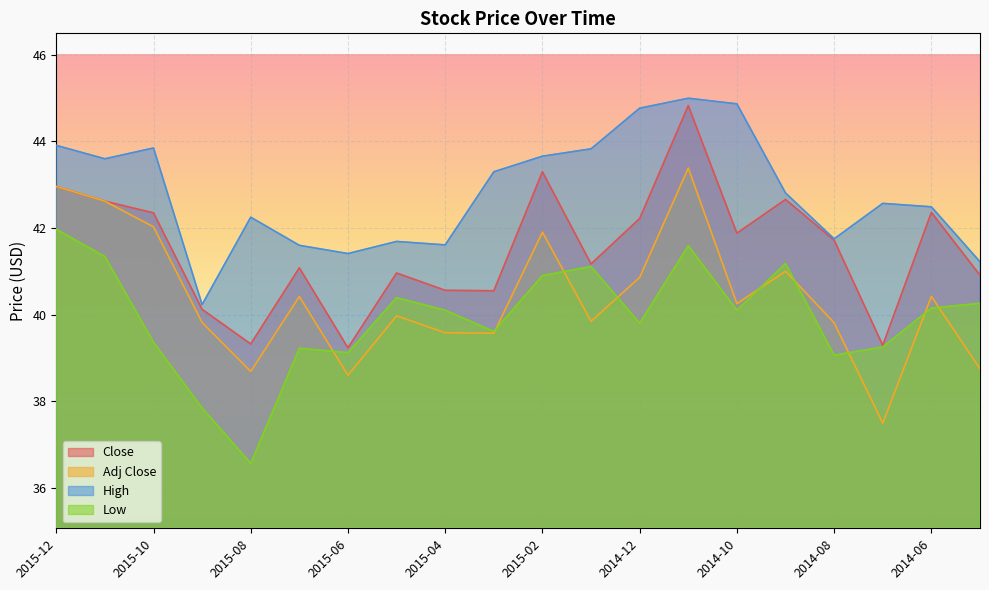

What is the sum of the High values at 2015-09 and 2015-03?

83.5